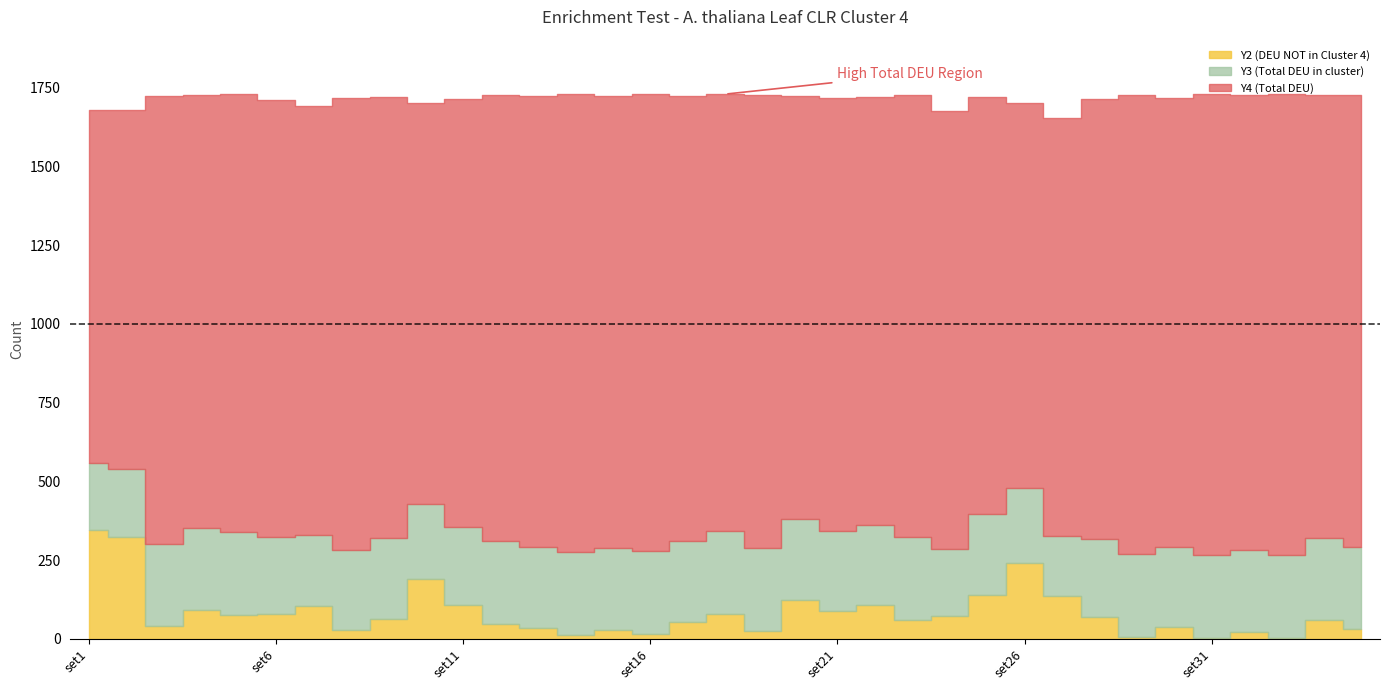

True or false: Y2 (DEU NOT in Cluster 4) has a value of 115 at set26.

False